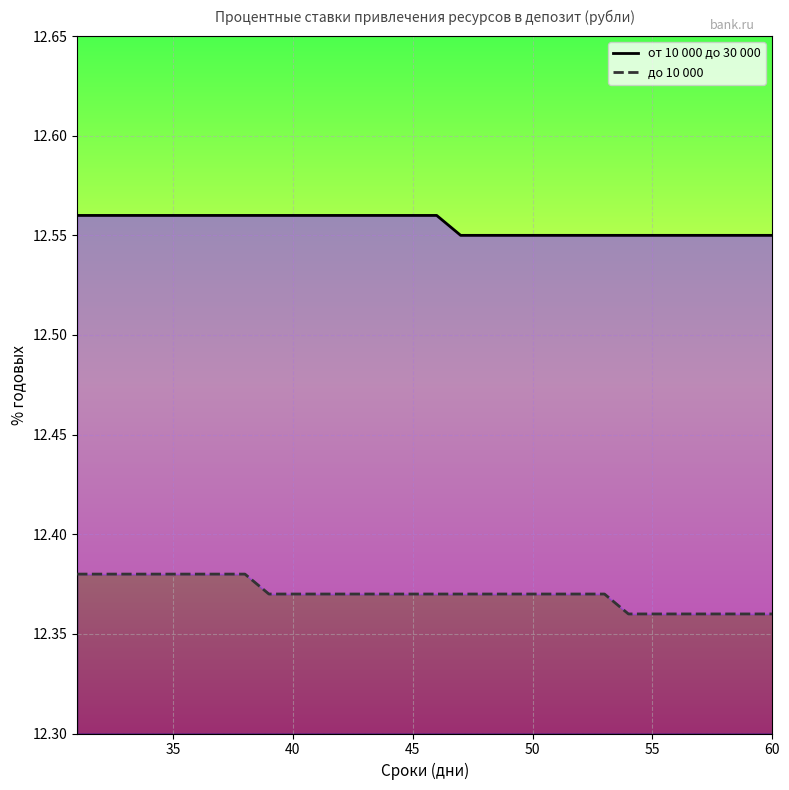

What is the value of the до 10 000 point at the 10th from the left?

12.4